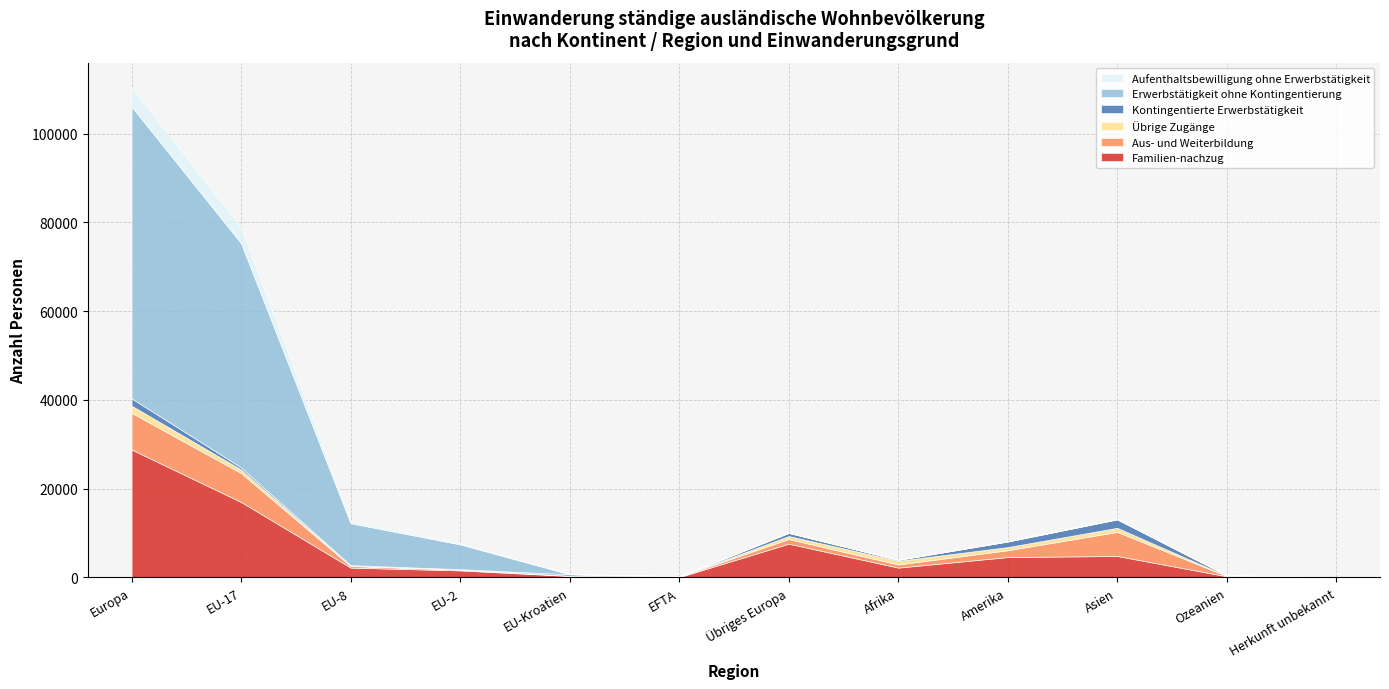

What is the spread (max minus min) of values at EU-Kroatien?

319